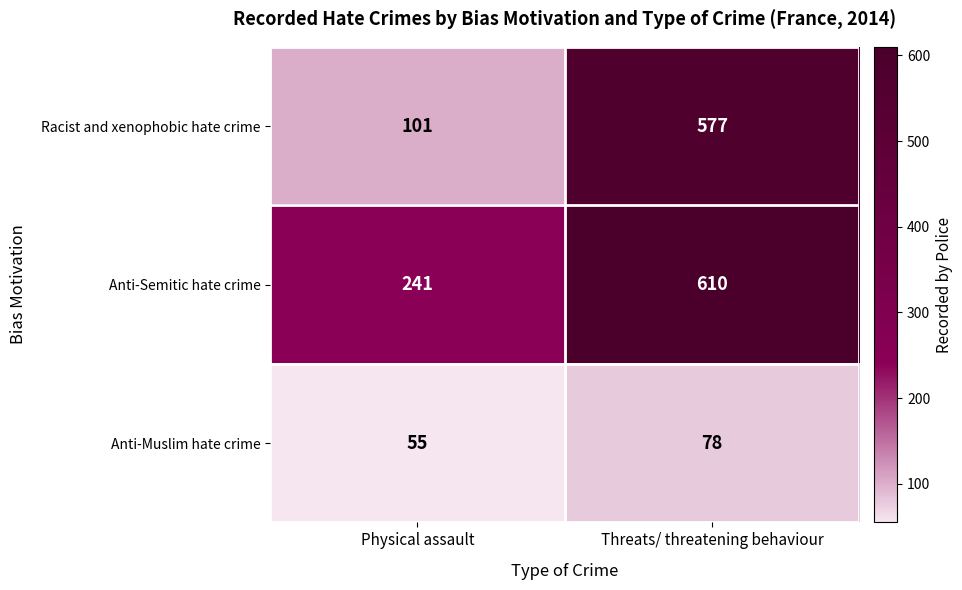

At which category does the chart reach its minimum across all series?

Physical assault